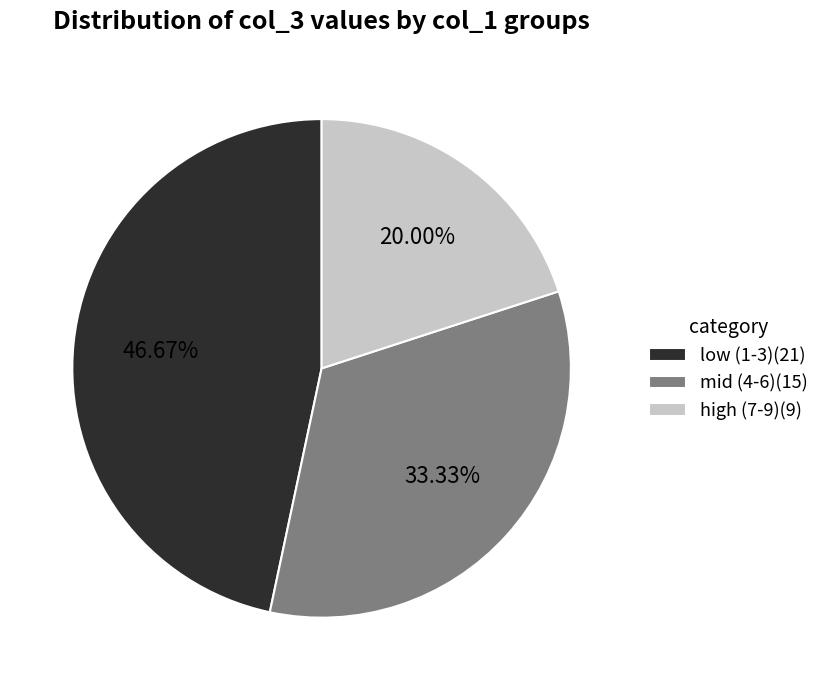

Do high (7-9)(9) and low (1-3)(21) together represent more than half of the pie?

Yes